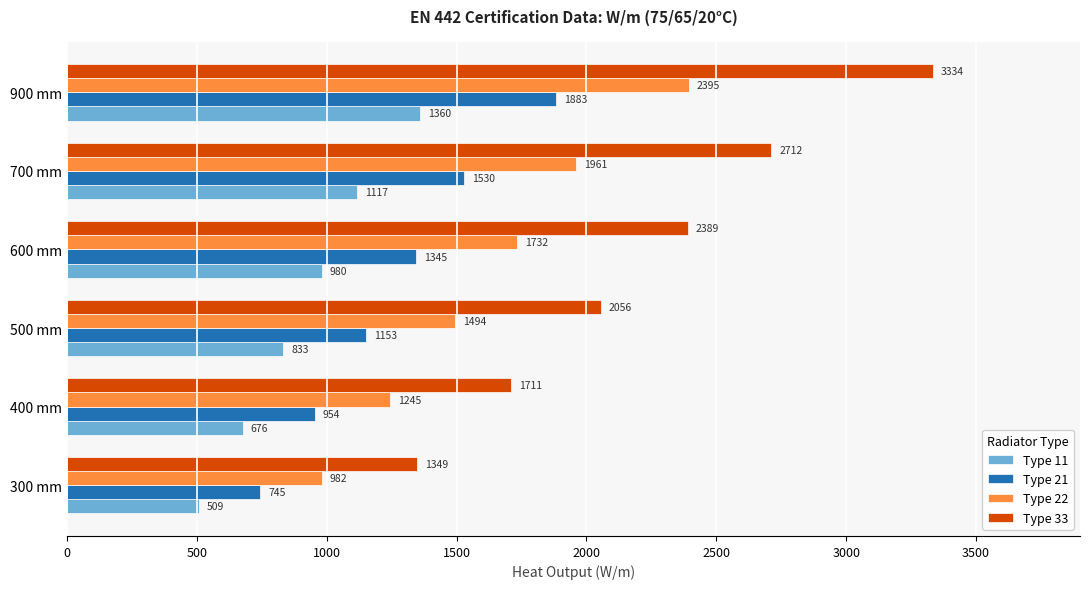

What is the spread (max minus min) of values at 400 mm?

1035